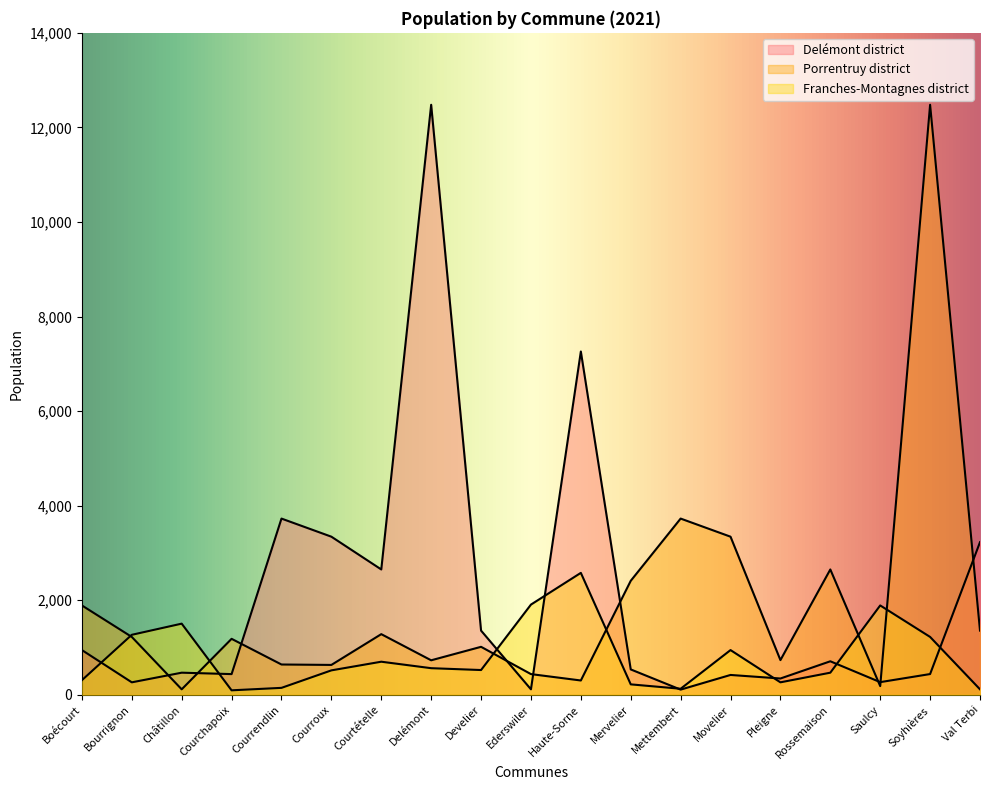

How many interior local valleys does the Delémont district series have?

7